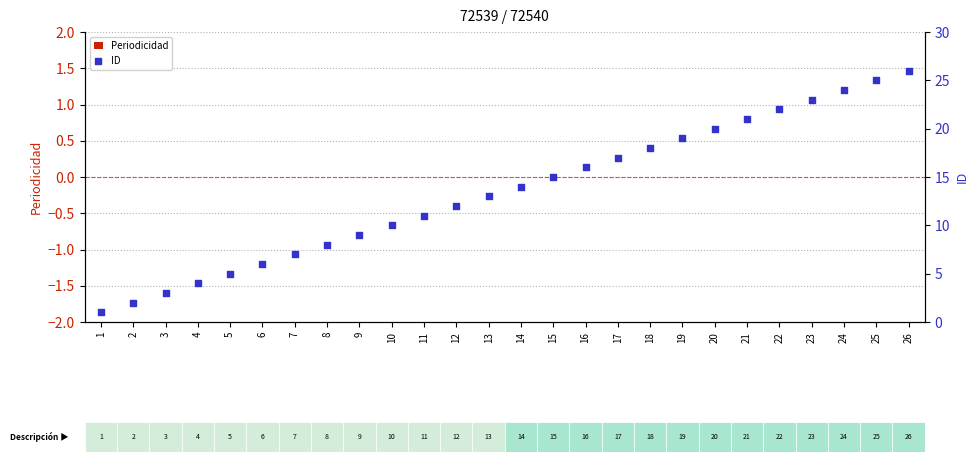

At which category is the sum across all series the highest?

26